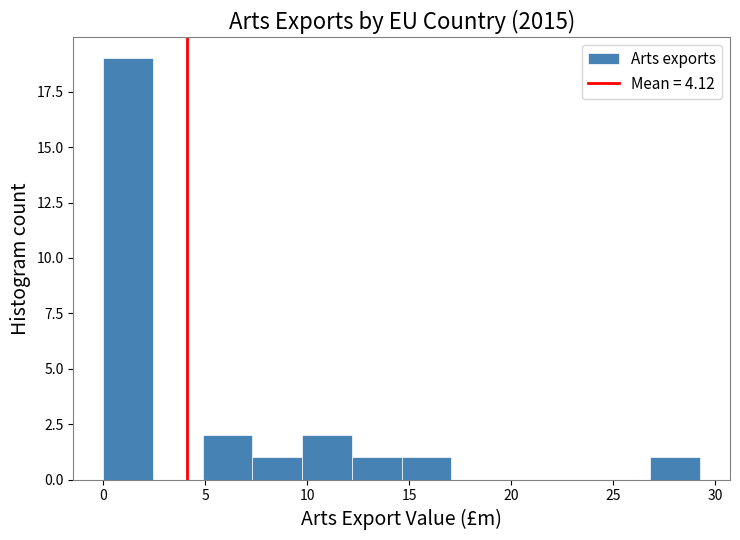

How tall is the bar that spans 14.5 to 17.0 on the x-axis? Neither the bar edges nor the heights are printed on the chart, so give them approximately, as read against the axes.

1